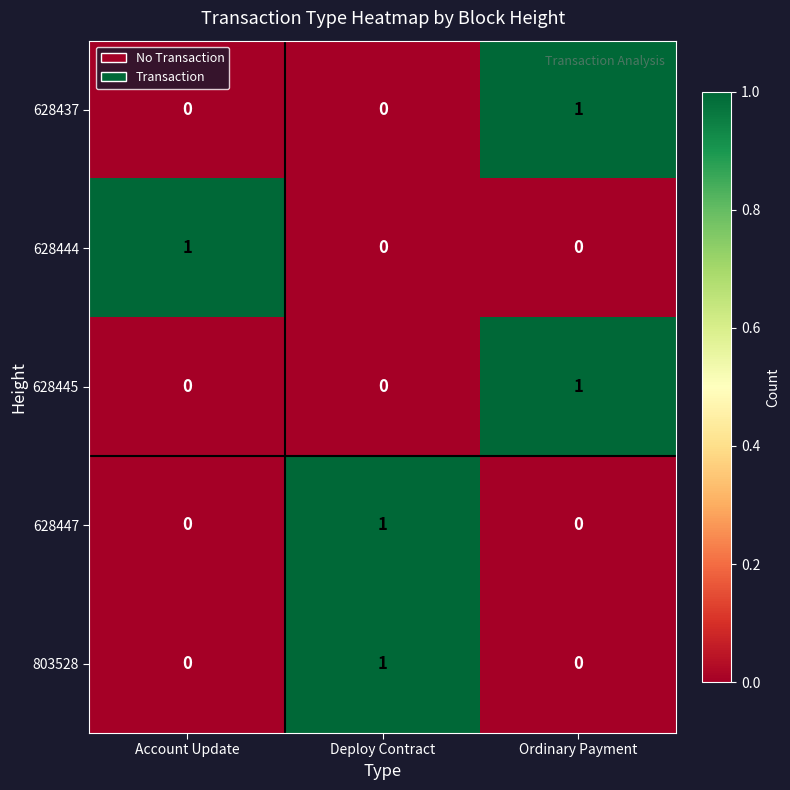

The value of 628447 at Ordinary Payment is -1. True or false?

False